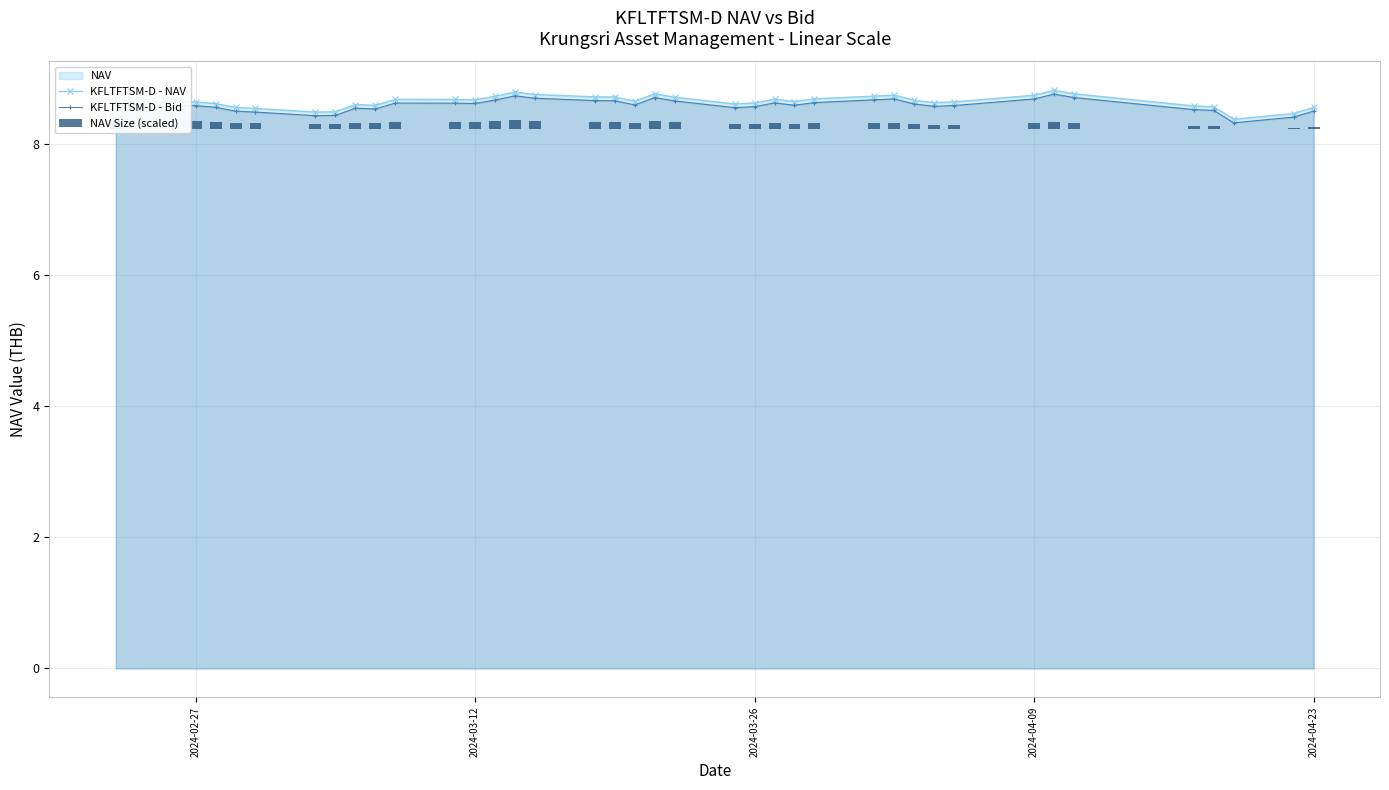

How many KFLTFTSM-D - Bid values are between 8 and 9?

38